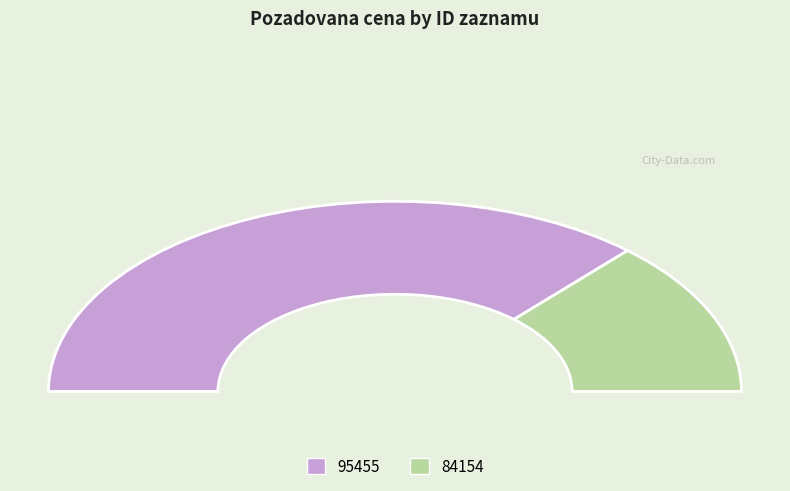

Which category accounts for the majority?

95455